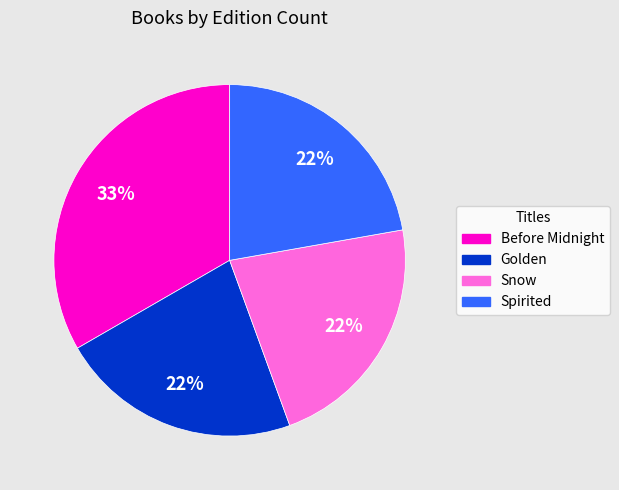

What is the ratio of the value at Golden to the value at Before Midnight?

0.7